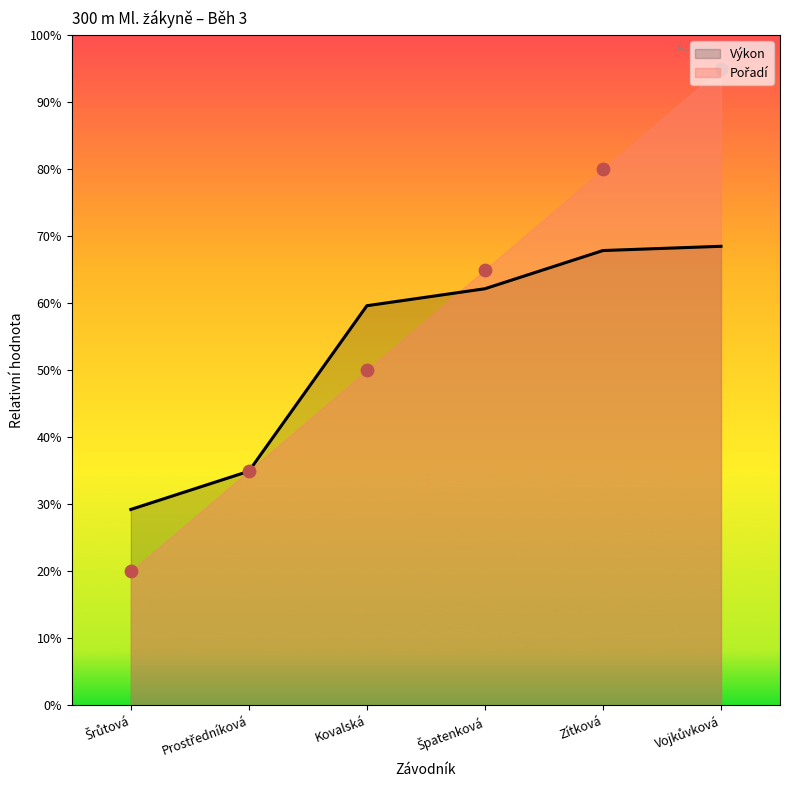

Which series reaches the minimum Y coordinate?

Pořadí